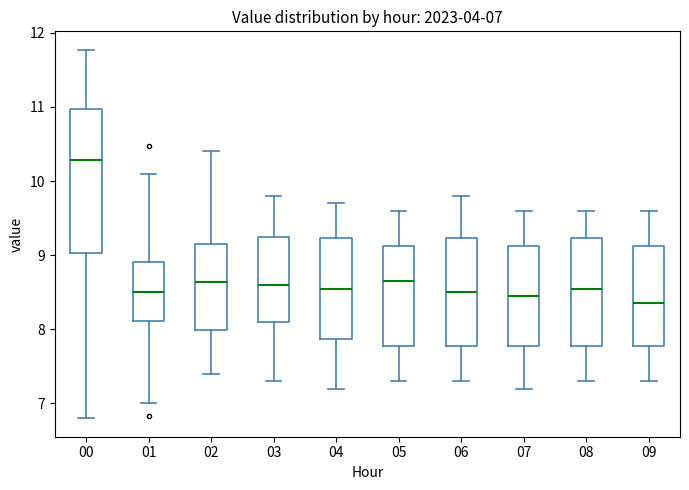

Comparing the boxes themselves (not the whiskers), which one is the tallest?

00